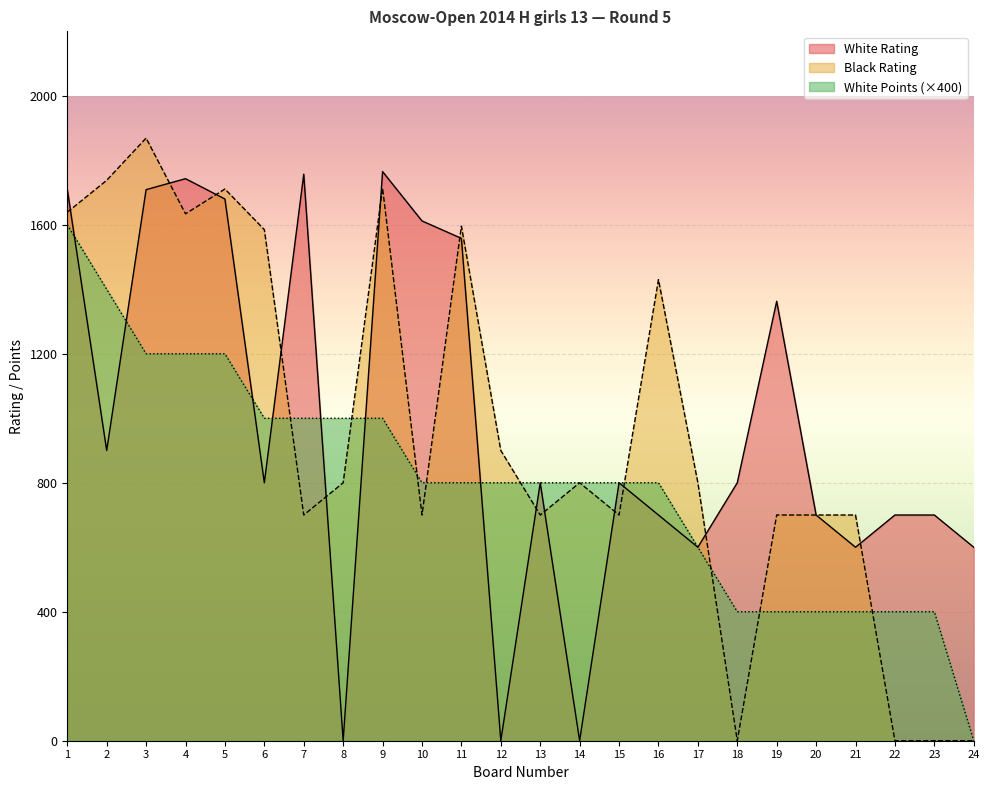

Reading right to left, transcribe all the data shown in this chart.

White Rating: 24=600	23=700	22=700	21=600	20=700	19=1363	18=800	17=600	16=700	15=800	14=0	13=800	12=0	11=1558	10=1612	9=1765	8=0	7=1757	6=800	5=1680	4=1743	3=1709	2=900	1=1710
Black Rating: 24=0	23=0	22=0	21=700	20=700	19=700	18=0	17=800	16=1430	15=700	14=800	13=700	12=900	11=1596	10=700	9=1714	8=800	7=700	6=1585	5=1711	4=1634	3=1869	2=1738	1=1639
White Points: 24=0	23=400	22=400	21=400	20=400	19=400	18=400	17=600	16=800	15=800	14=800	13=800	12=800	11=800	10=800	9=1000	8=1000	7=1000	6=1000	5=1200	4=1200	3=1200	2=1400	1=1600